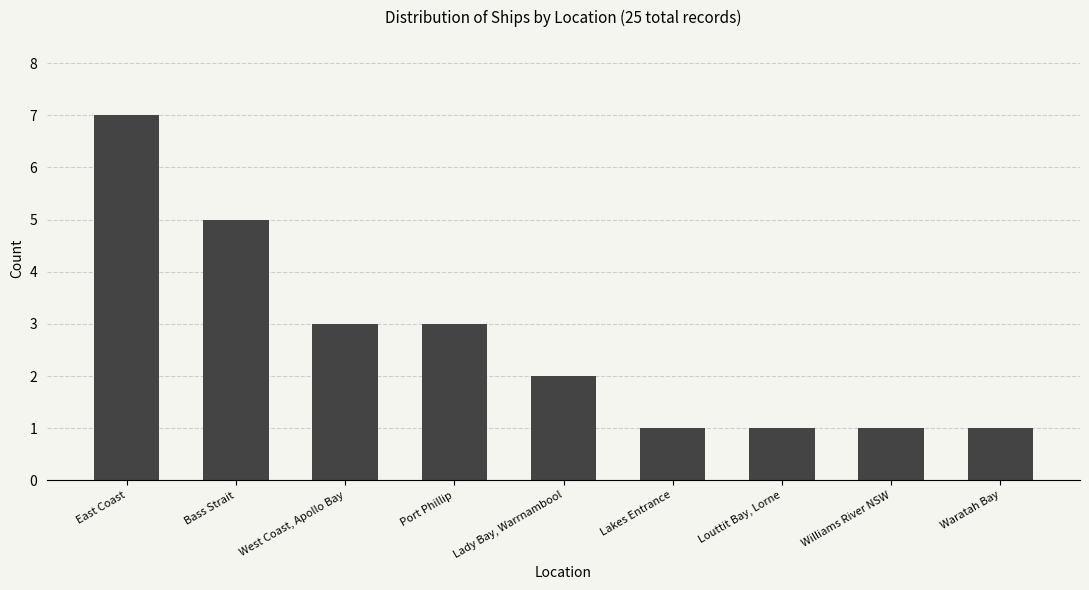

How many data points are less than 2?

4